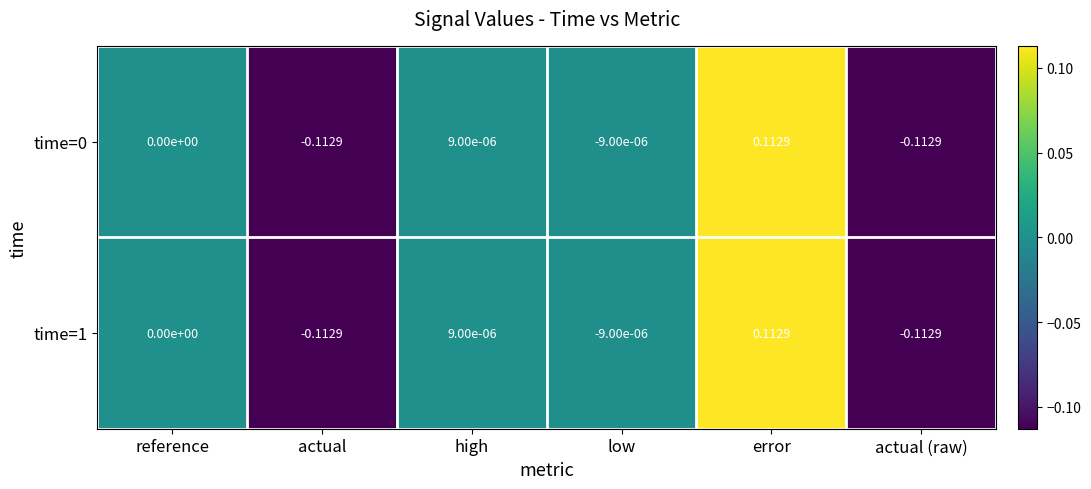

At which label does time=0 reach its peak?

error